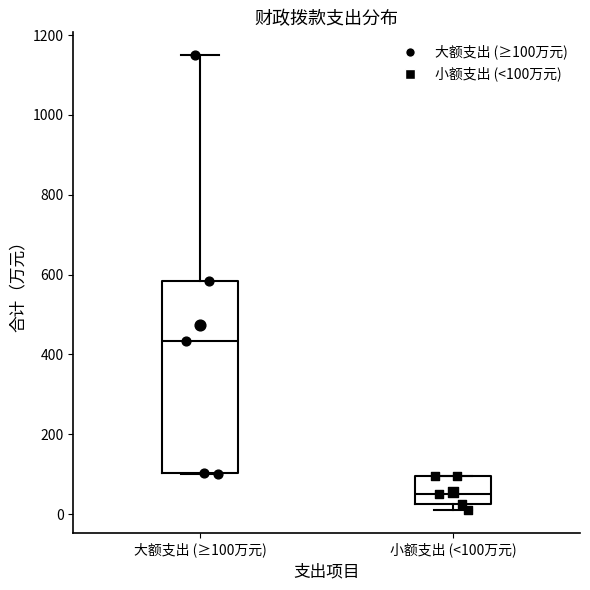

Where is the upper edge of the box for 大额支出 (≥100万元) on the y-axis? The values are not printed on the chart, so give them approximately, as read against the axis.

580